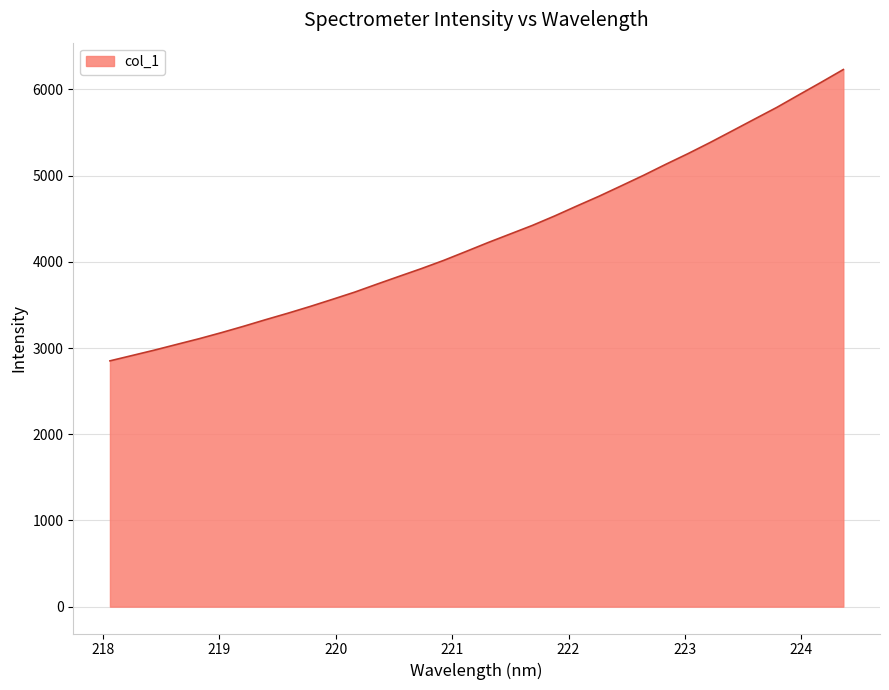

What is the greatest value displayed?

6231.4